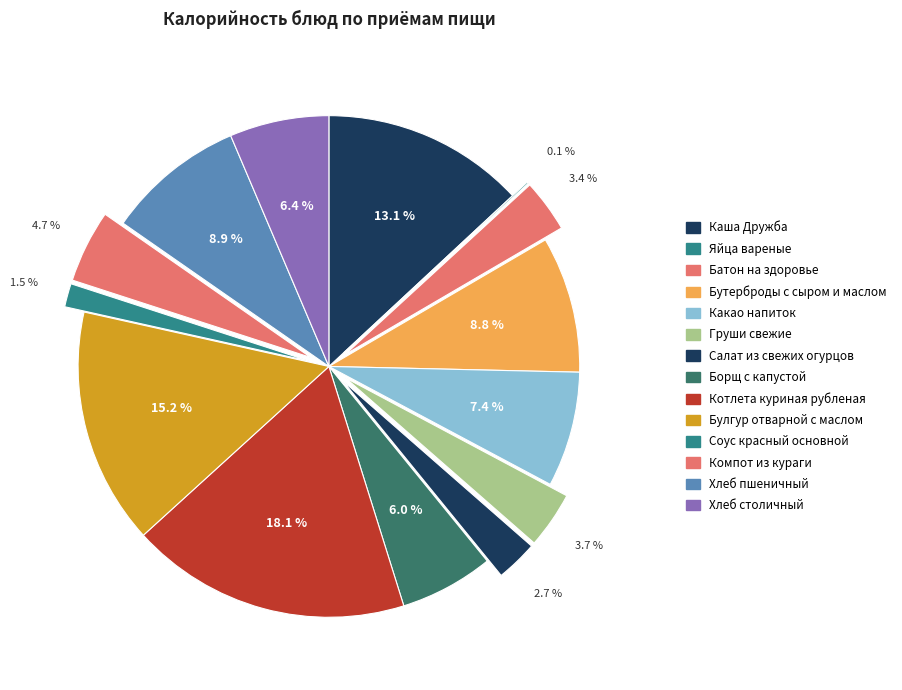

How many segments does this pie chart have?

14